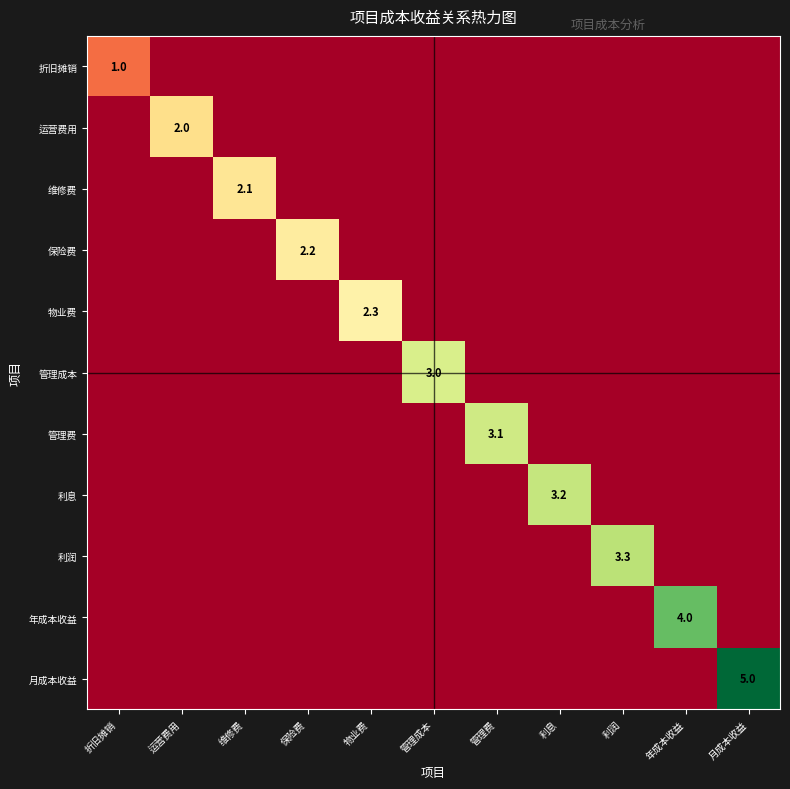

What is the spread (max minus min) of values at 保险费?

2.2